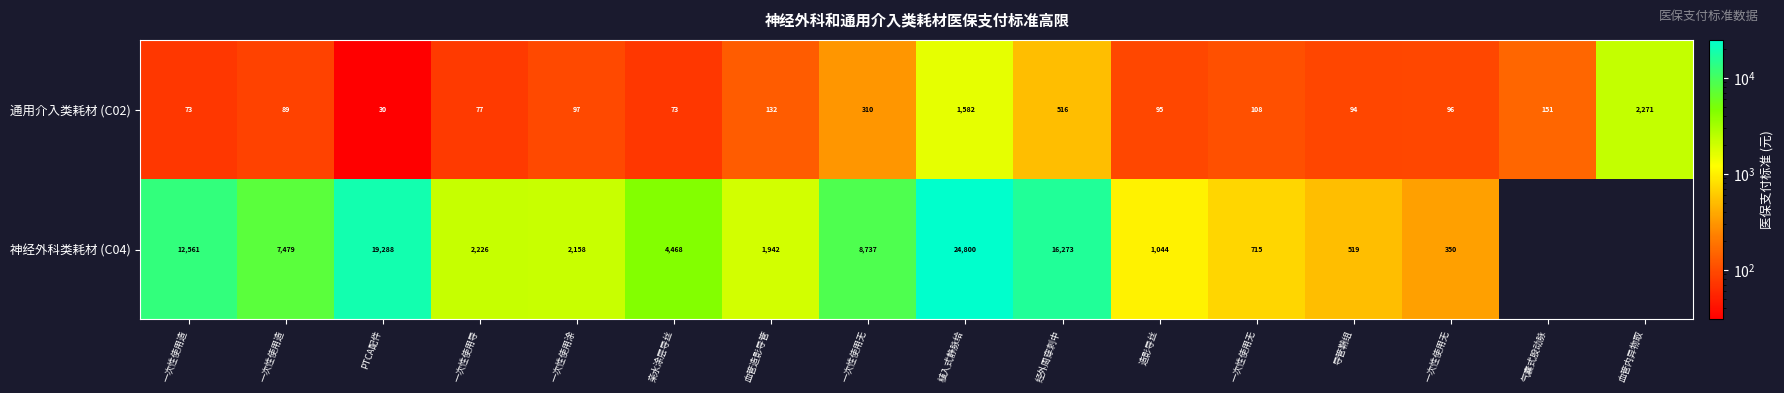

What is the difference between the second highest and second lowest values in the 通用介入类耗材 (C02) series?

1509.5